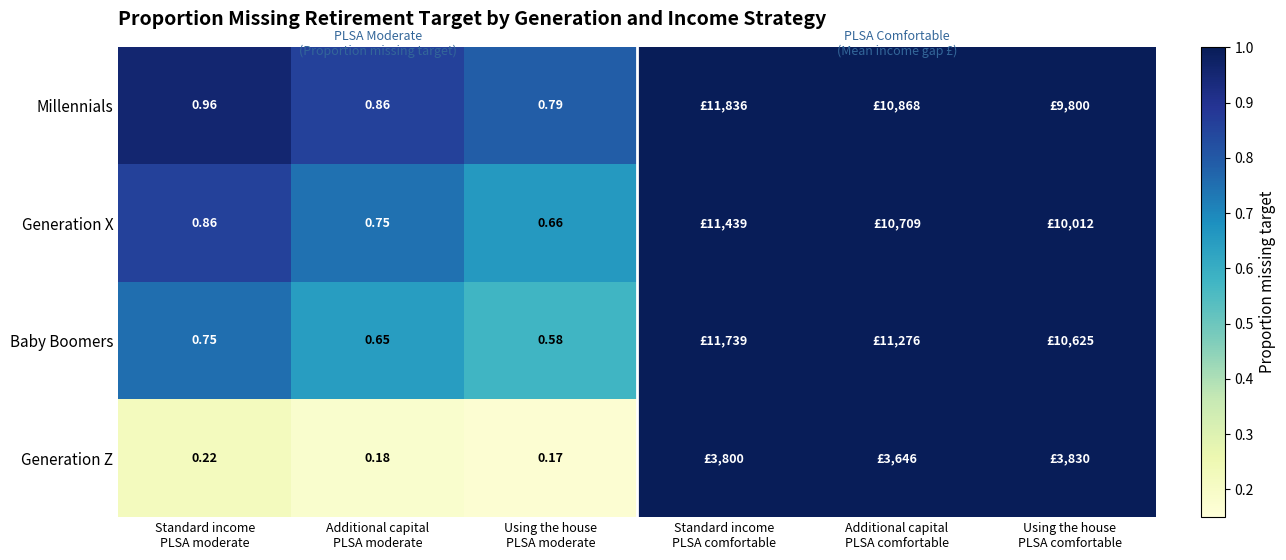

What is the sum of the Generation Z values at Standard income PLSA moderate and Using the house PLSA comfortable?

3829.9